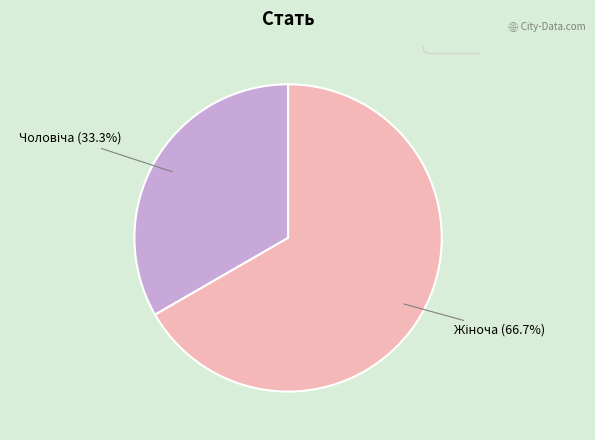

How many slices are in this pie chart?

2